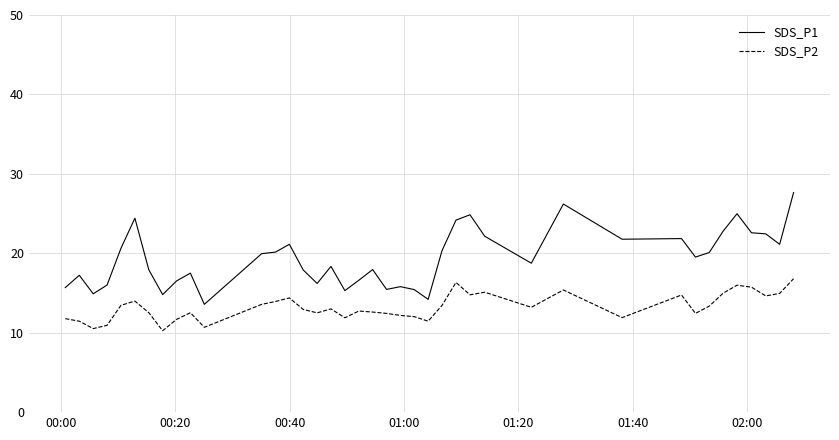

Does the chart have visible grid lines?

Yes